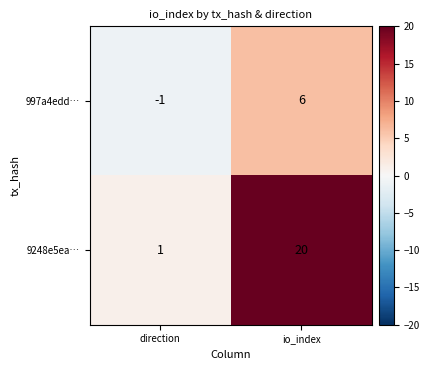

Is it true that 9248e5ea… equals 1 at direction?

True